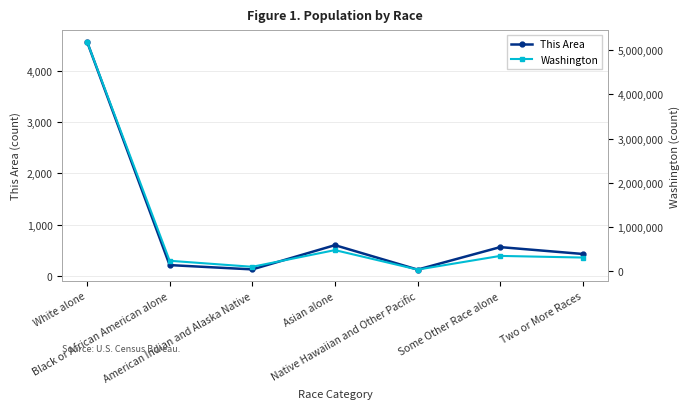

What is the value of the This Area point at the 5th from the left?

120